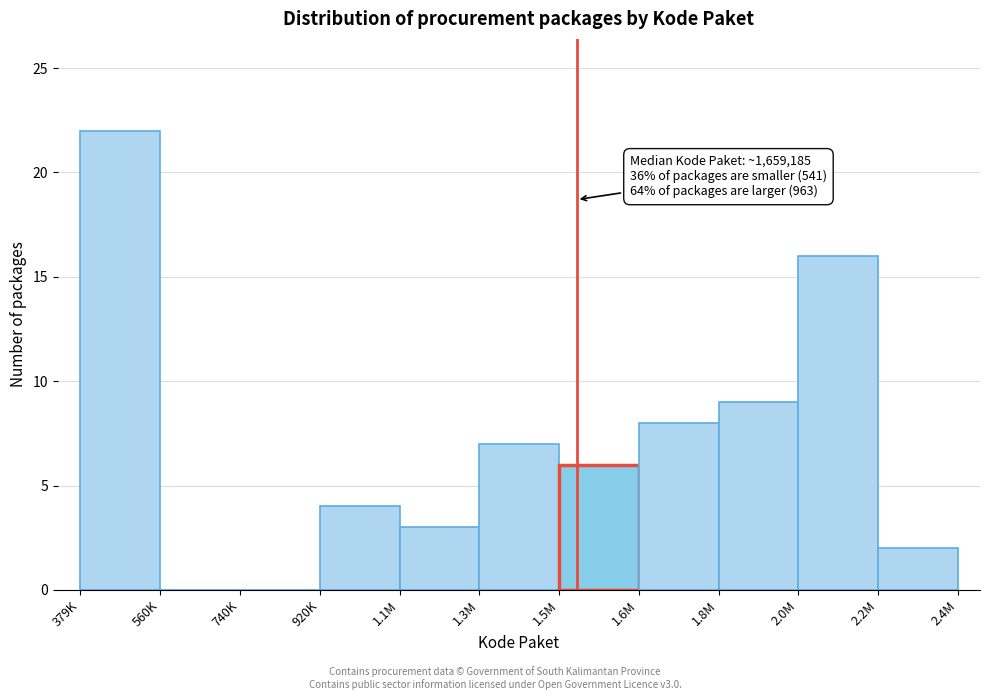

Which category has the highest value across all series?

379K